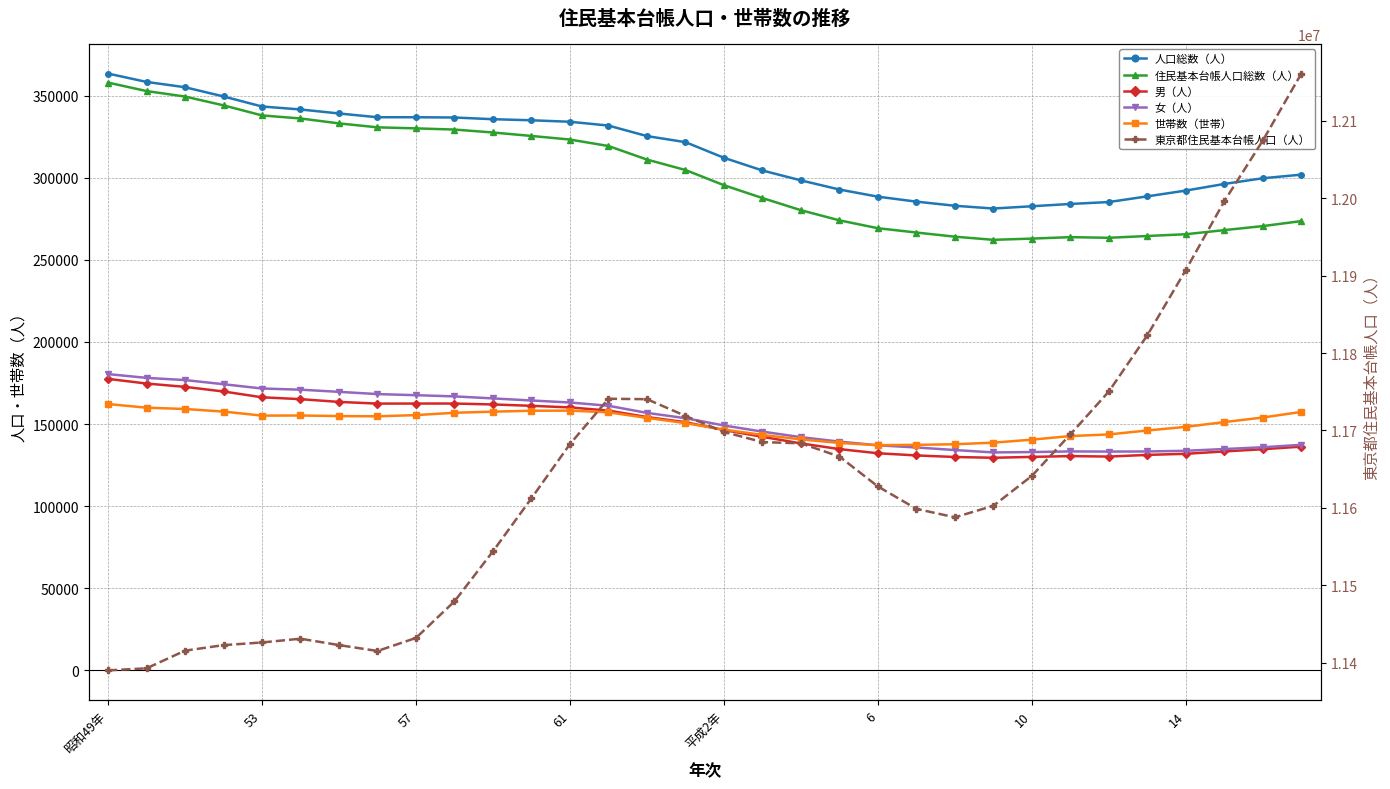

Is it true that 人口総数（人） equals 524549 at 29?

False